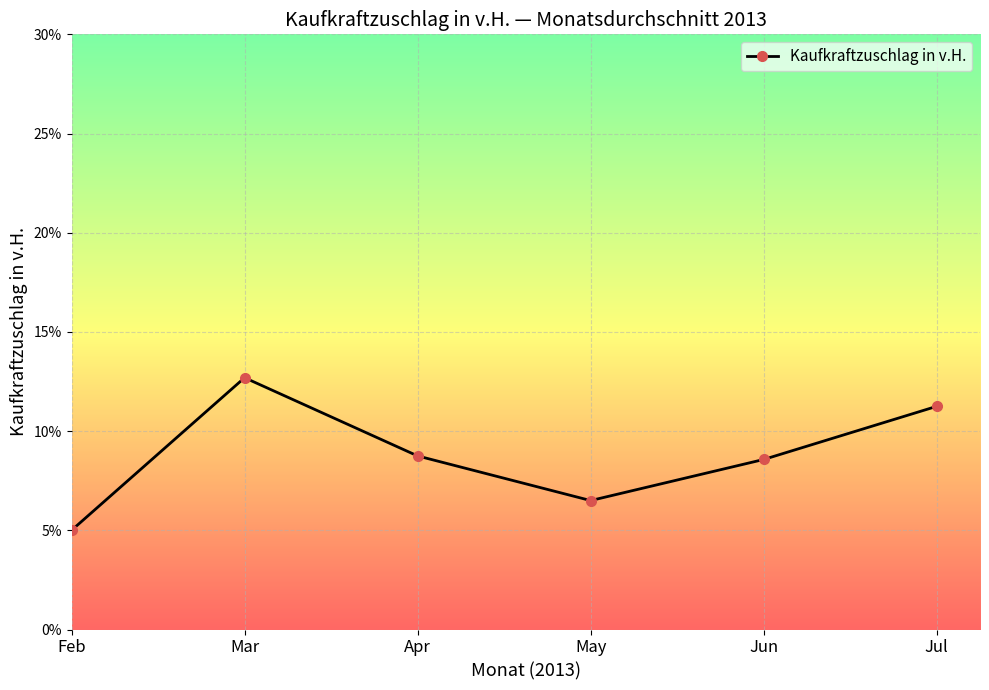

At which category does the data reach its first local valley?

May